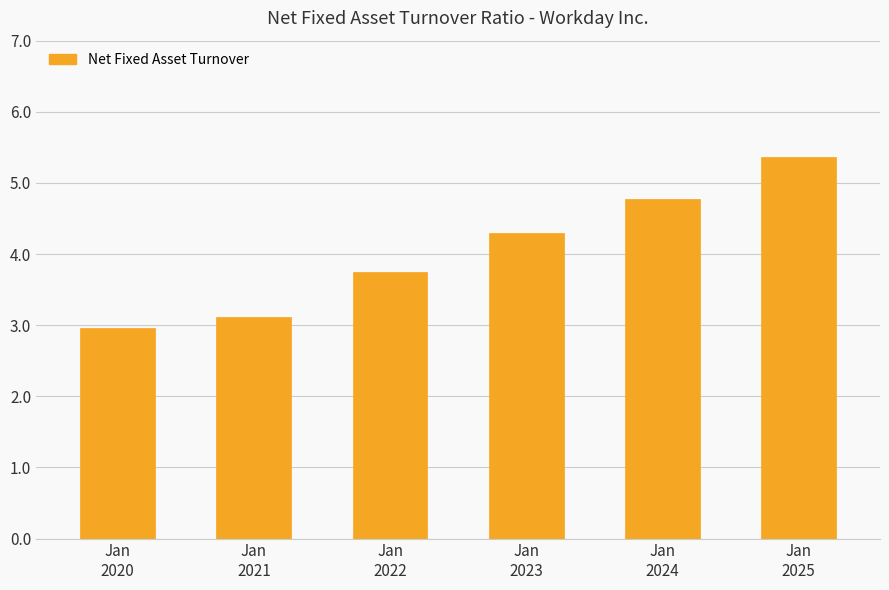

Reading right to left, what are all the values shown in this chart?

Jan
2025=5.4	Jan
2024=4.8	Jan
2023=4.3	Jan
2022=3.8	Jan
2021=3.1	Jan
2020=3.0